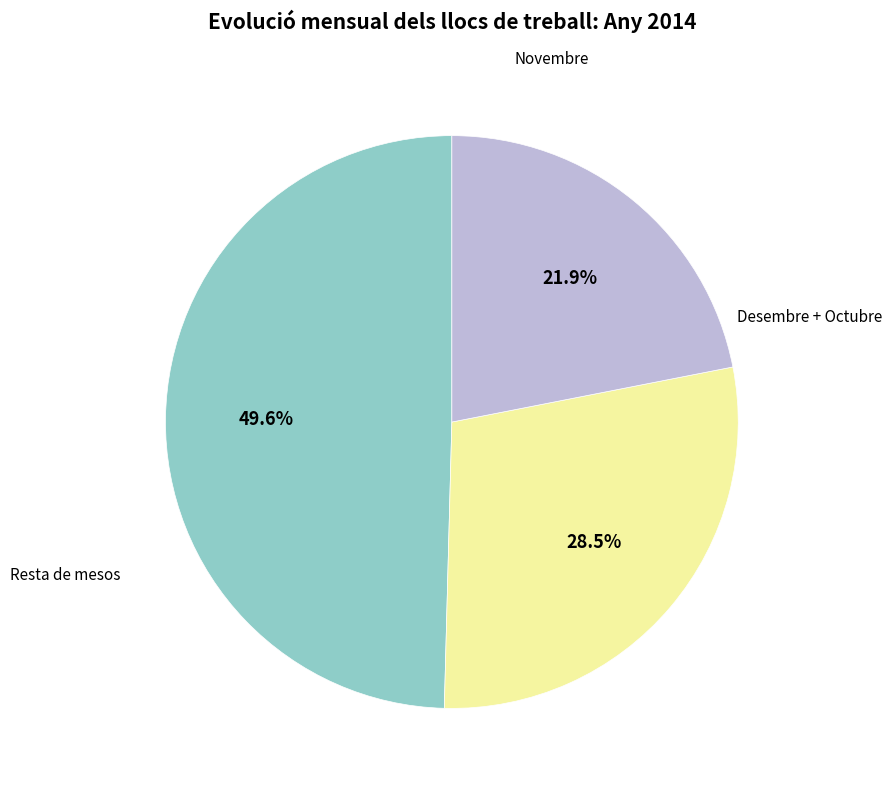

Is there any slice that represents more than half of the pie?

No